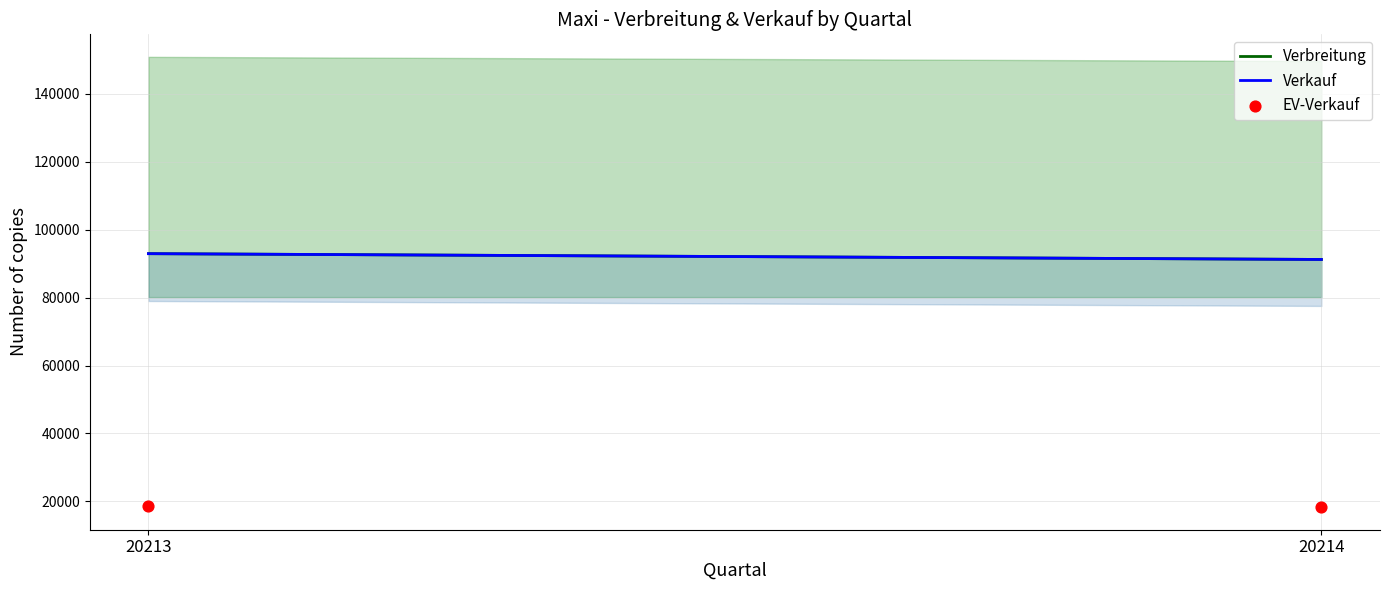

What is the average Y value?

18525